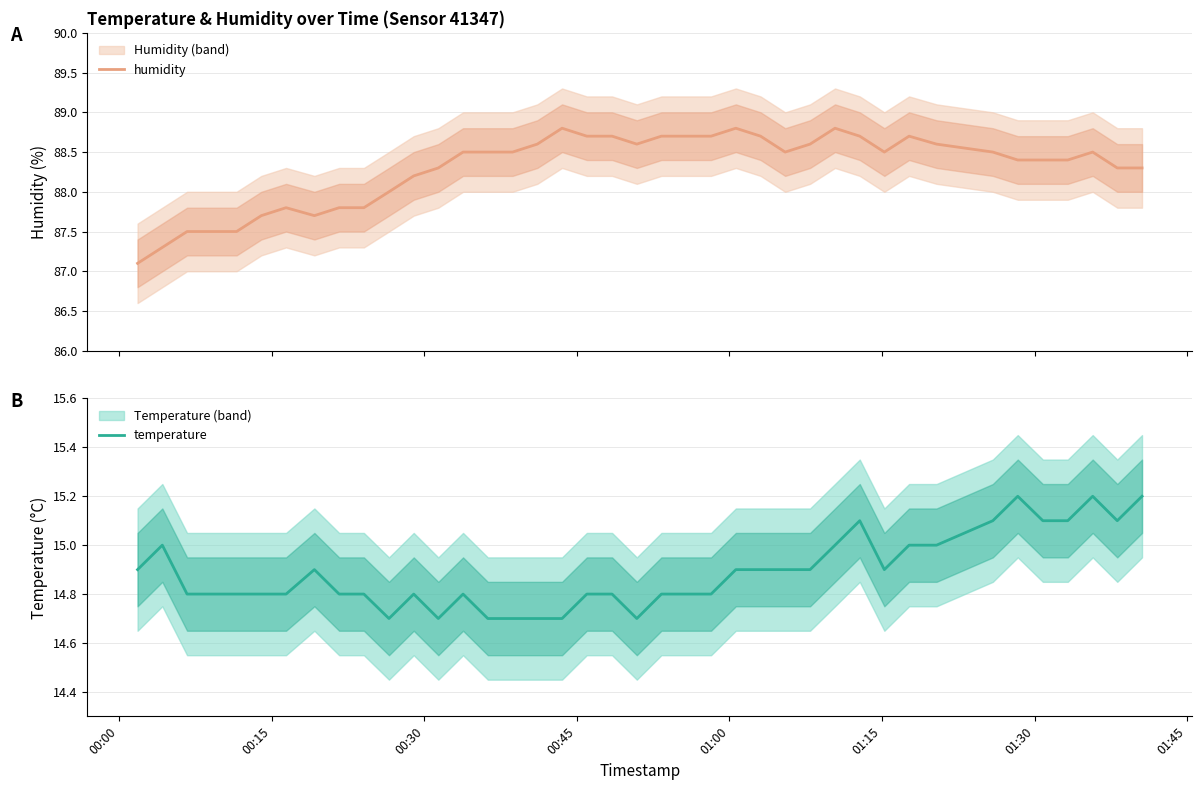

At how many categories does at least one series exceed 70?

40